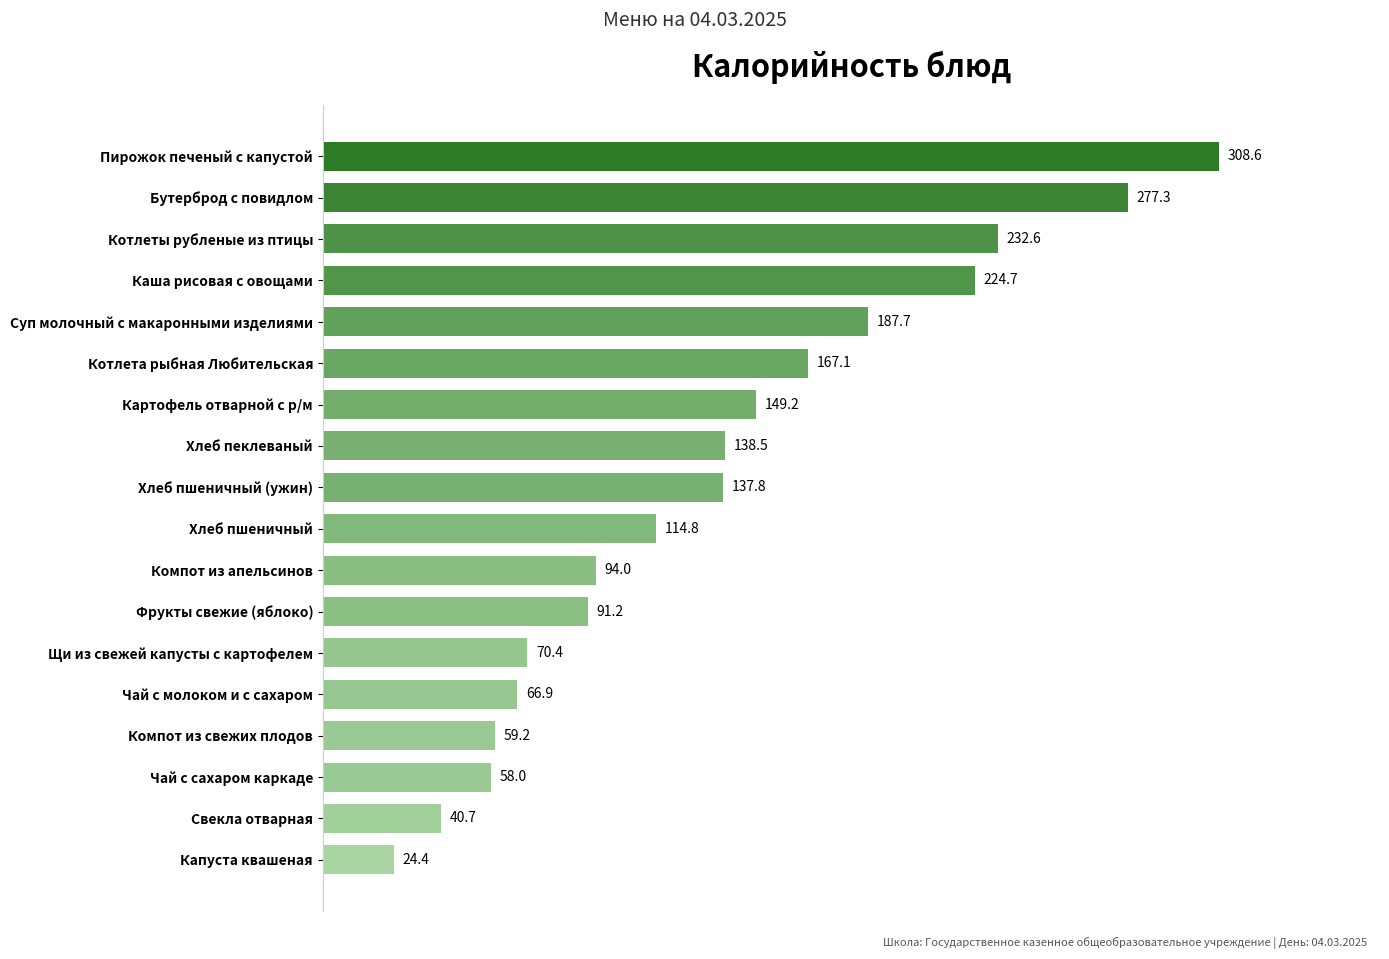

Which has a higher value, Котлеты рубленые из птицы or Фрукты свежие (яблоко)?

Котлеты рубленые из птицы